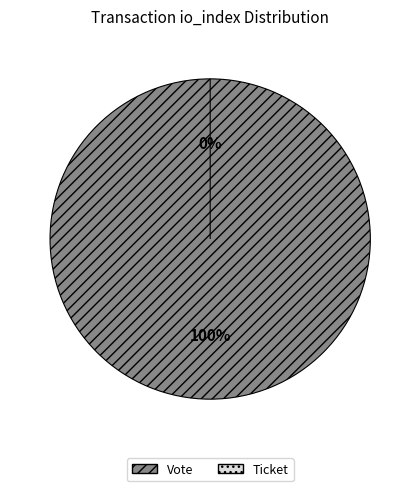

What is the largest slice in the pie chart?

Vote